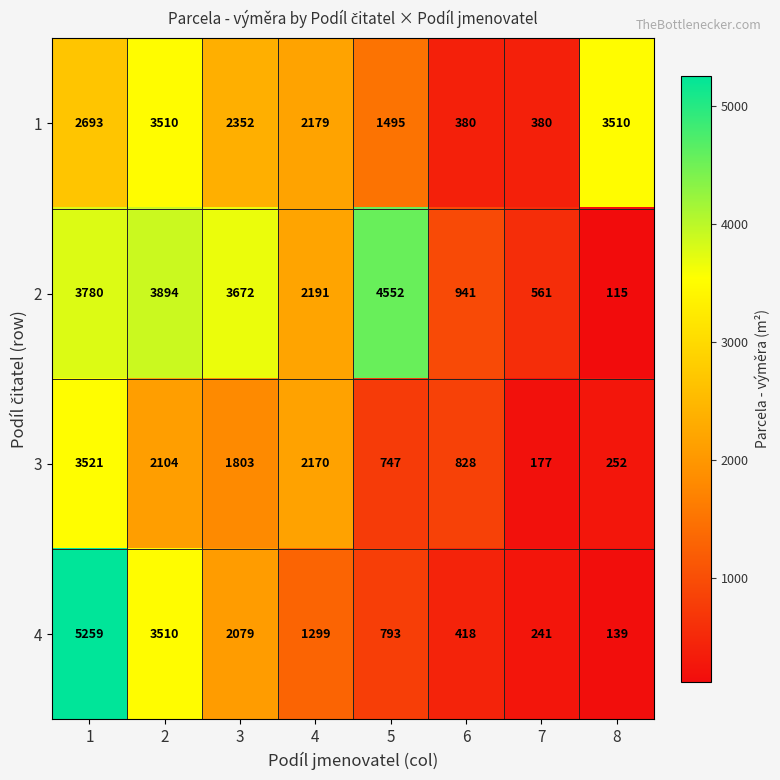

The value of 3 at 1 is 3521. True or false?

True